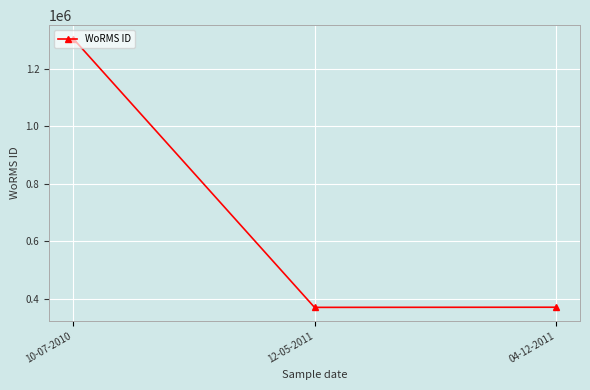

What is the ratio of the value at 04-12-2011 to the value at 12-05-2011?

1.0